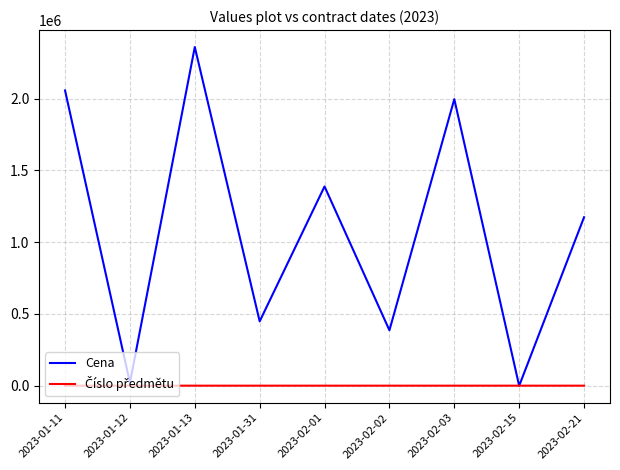

At which category is the sum across all series the highest?

2023-01-13